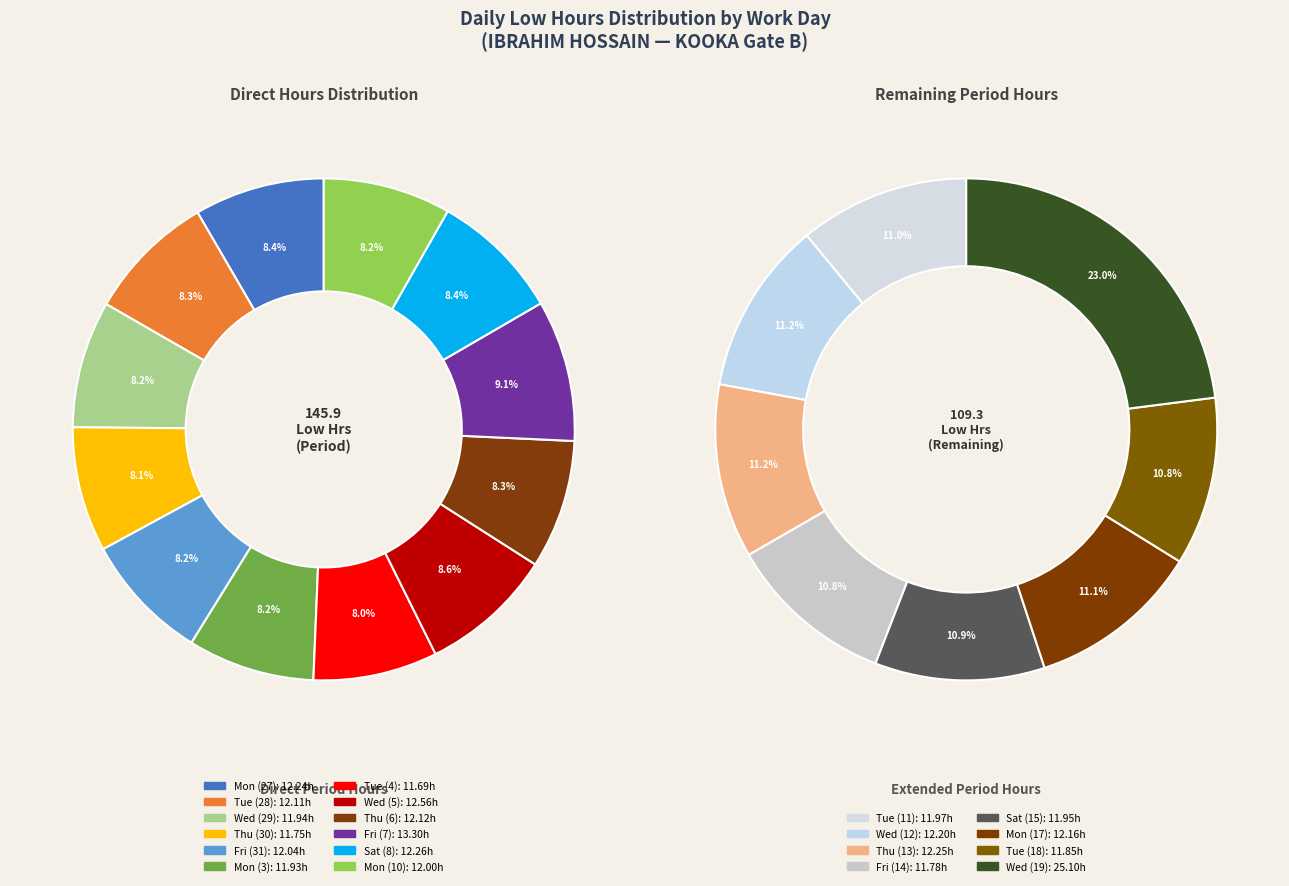

Rank the categories by value from highest to lowest.

Wed (19), Fri (7), Wed (5), Sat (8), Thu (13), Mon (27), Wed (12), Mon (17), Thu (6), Tue (28), Fri (31), Mon (10), Tue (11), Sat (15), Wed (29), Mon (3), Tue (18), Fri (14), Thu (30), Tue (4)